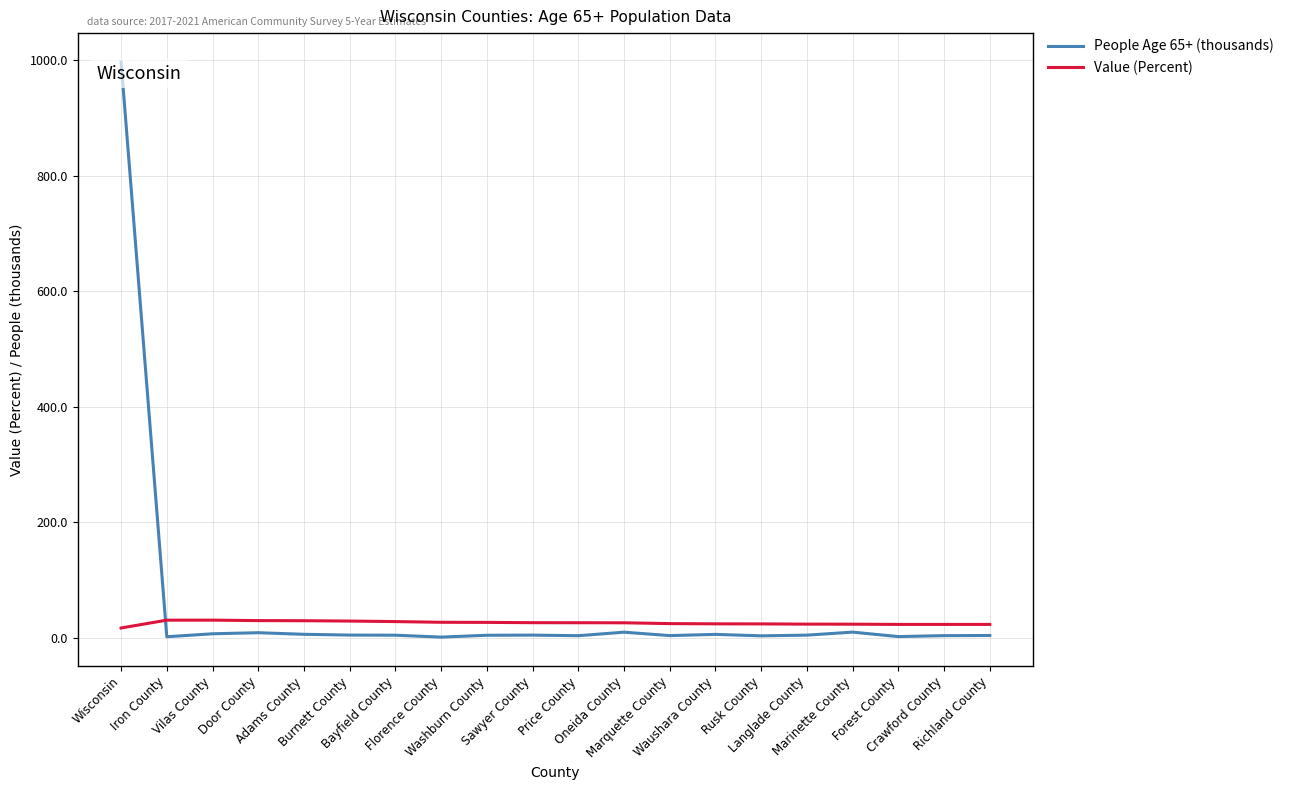

List the series in order of their overall mean, highest first.

People Age 65+ (thousands), Value (Percent)